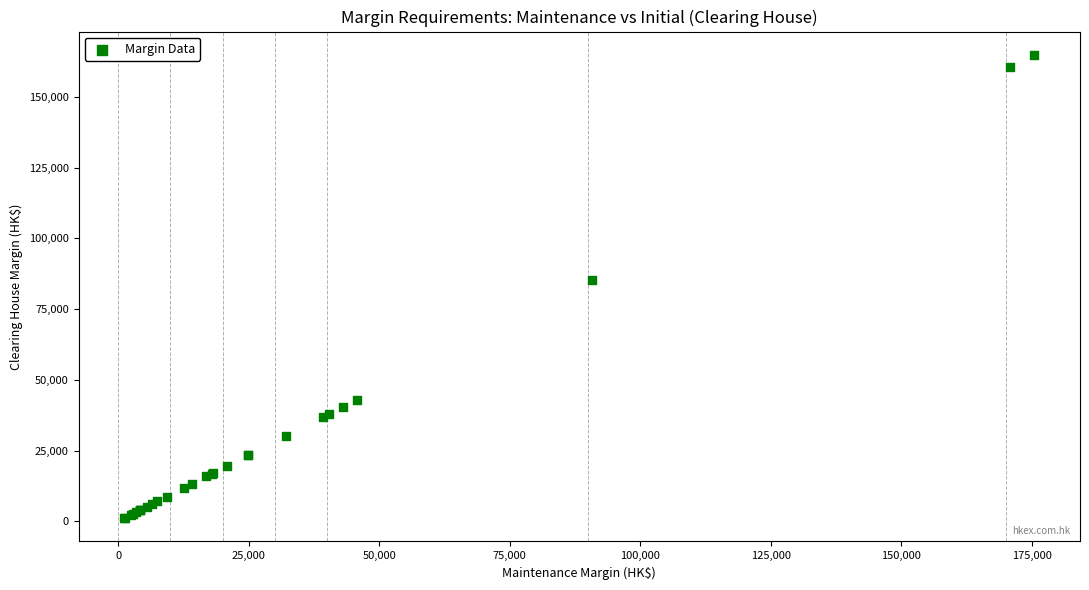

What Y value in the scatter plot is closest to 82995?

85350